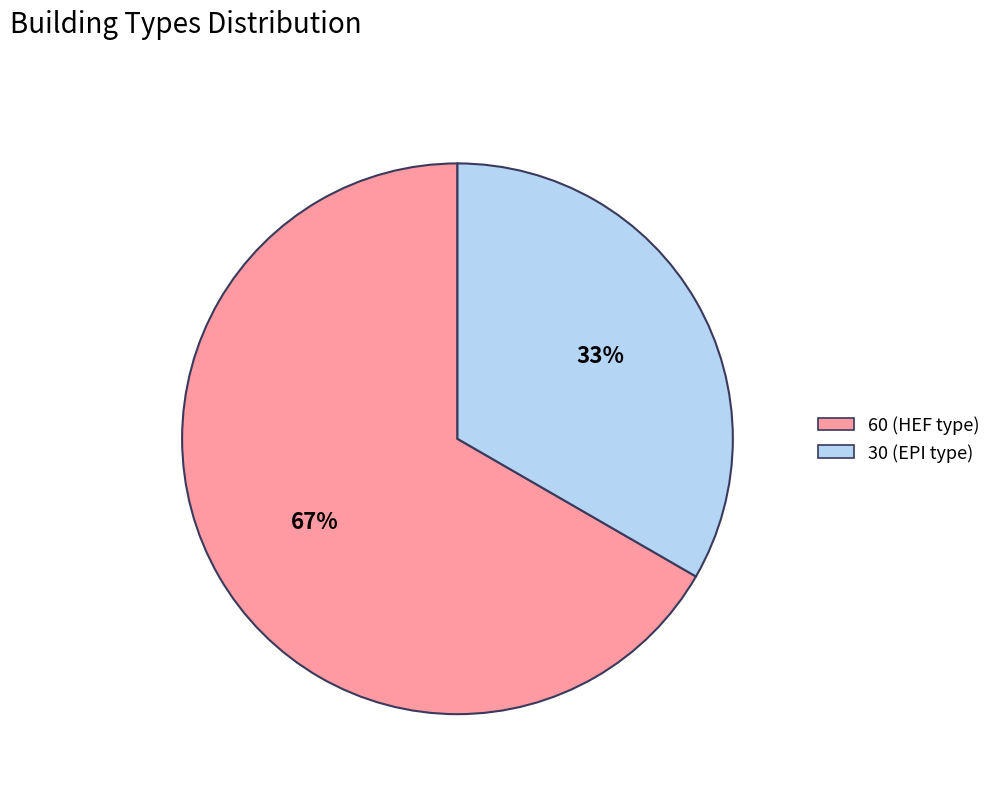

True or false: 30 accounts for 20% of the total.

False